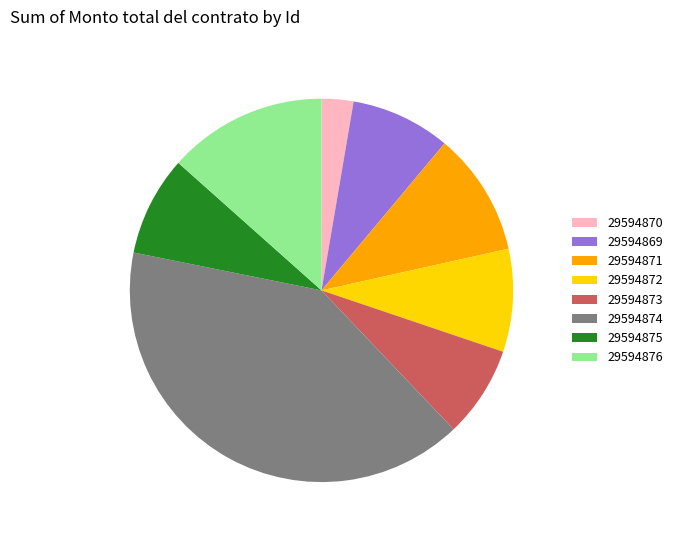

Is it true that 29594874 is 40% of the pie?

True